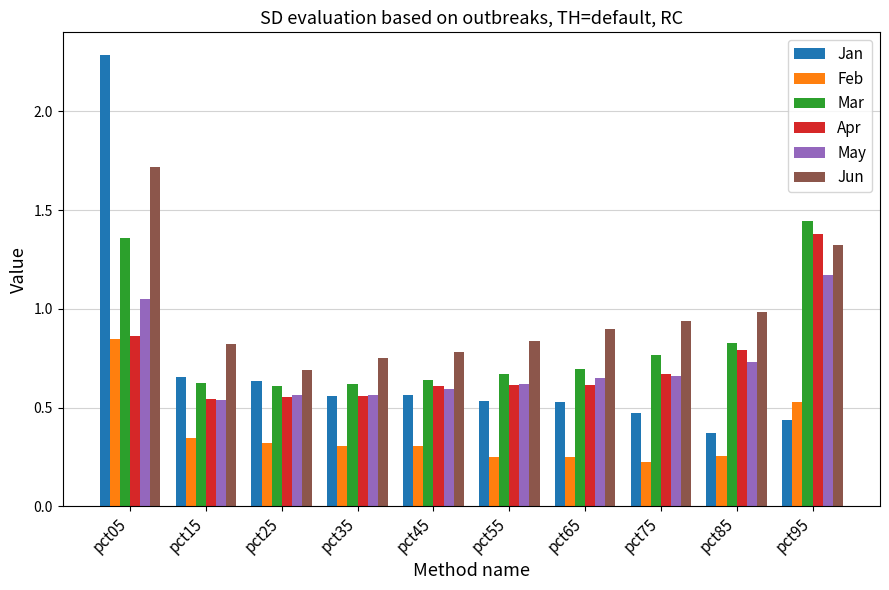

What is the greatest value displayed?

2.3